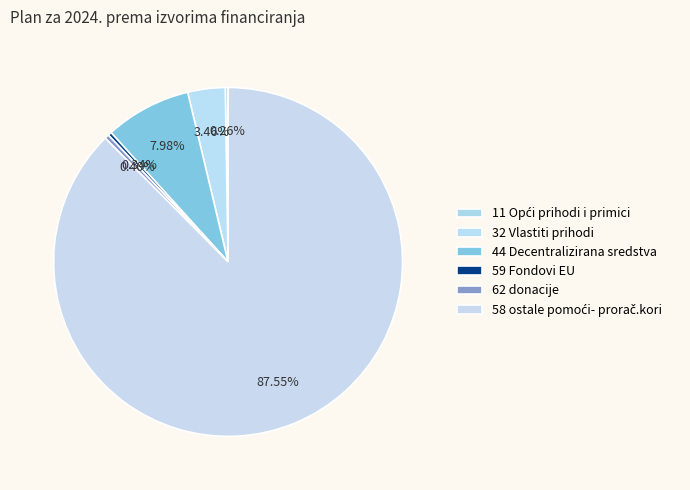

Is it true that 32 Vlastiti prihodi is 17% of the pie?

False